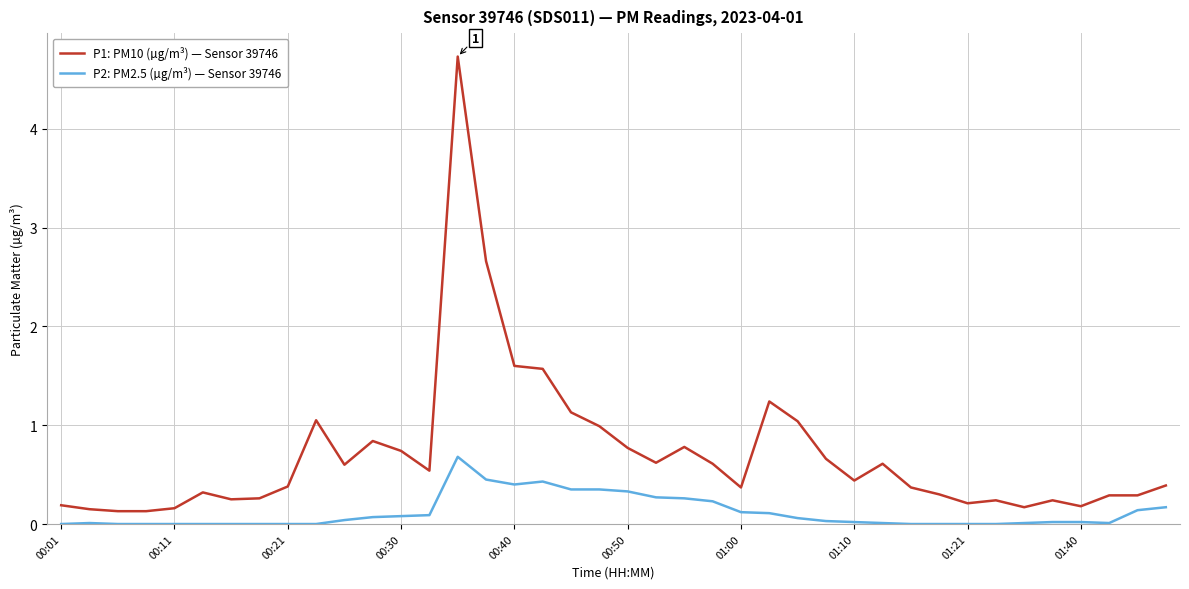

Which series has the largest total across all categories?

P1: PM10 (µg/m³) — Sensor 39746